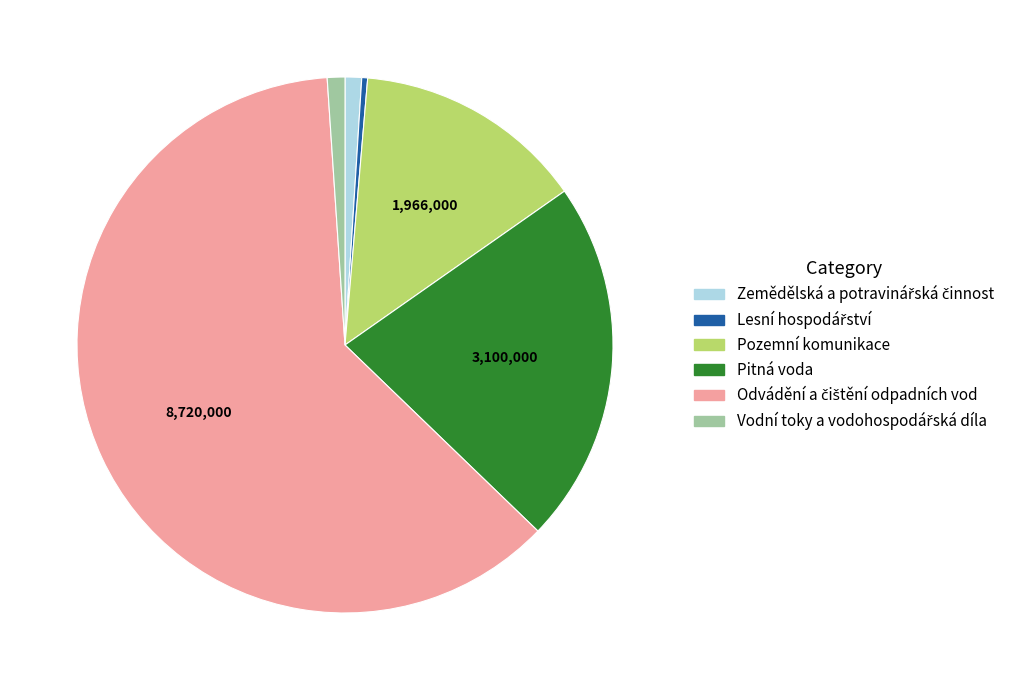

Is there any slice that represents more than half of the pie?

Yes